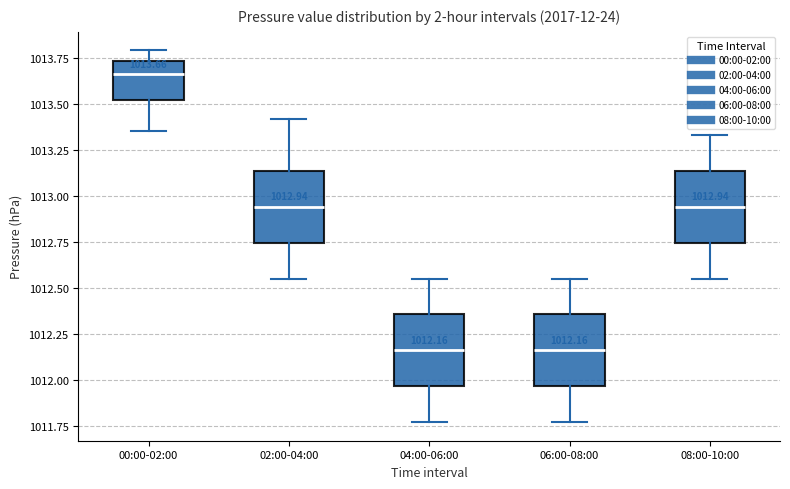

Which box has the highest median line?

00:00-02:00